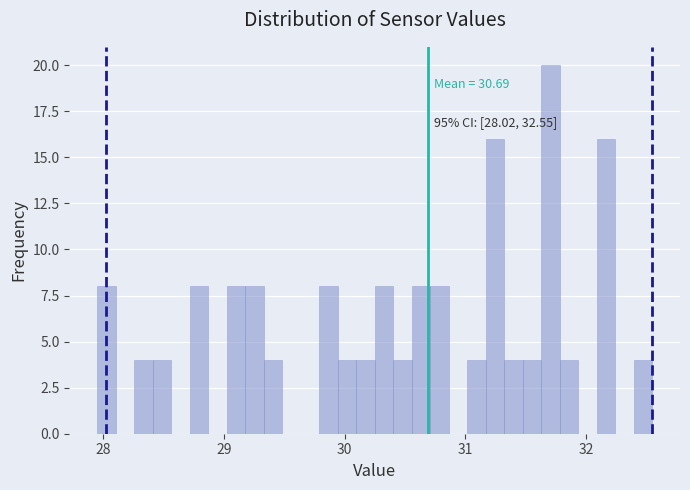

Read against the x-axis, roughly where is the centre of the tallest bar?

31.7